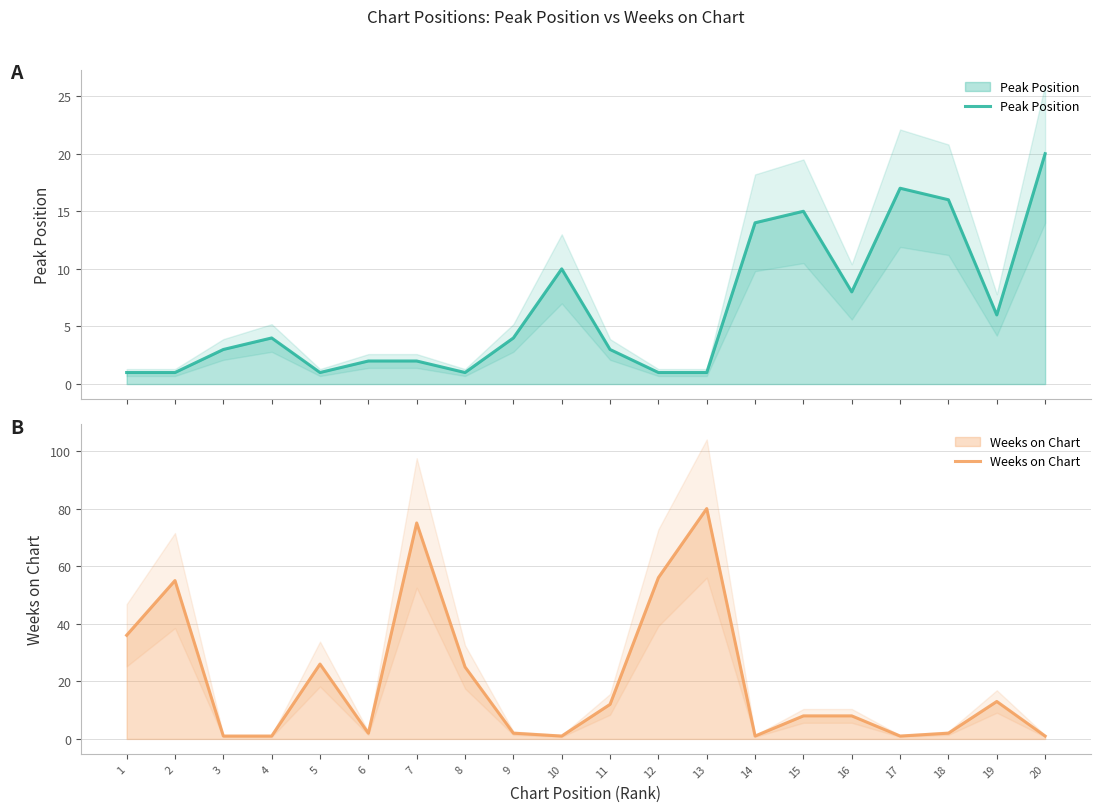

What is the sum of the Peak Position values at 6 and 13?

3